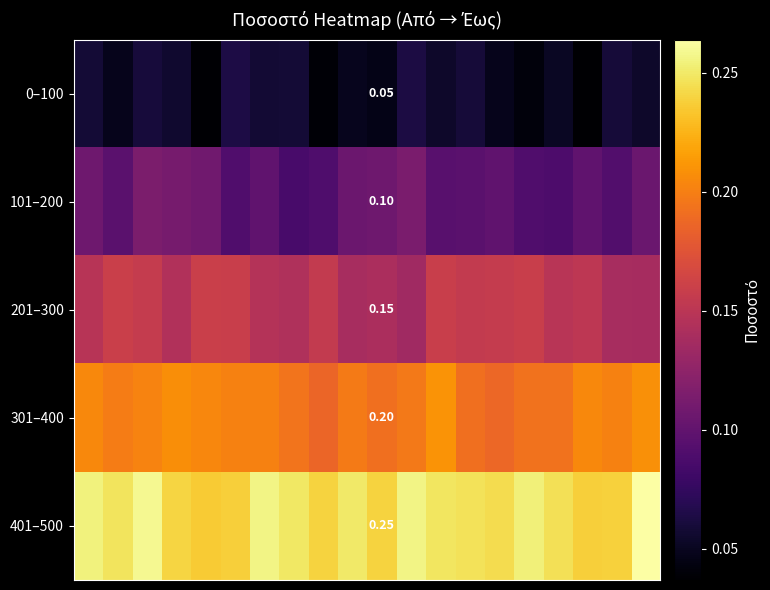

How many distinct data groups are displayed?

5